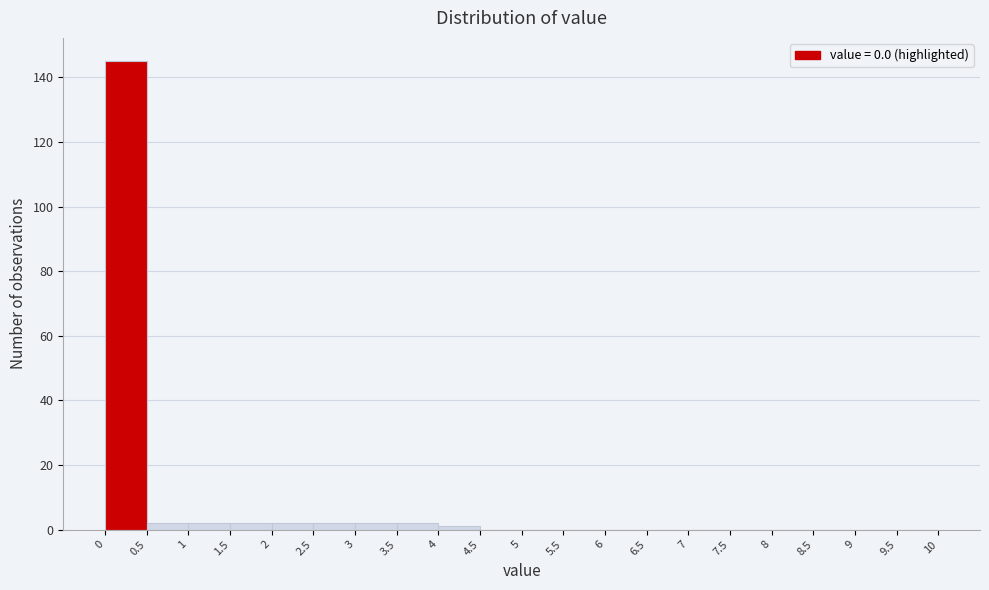

Which range on the x-axis has the tallest bar?

0 to 0.5